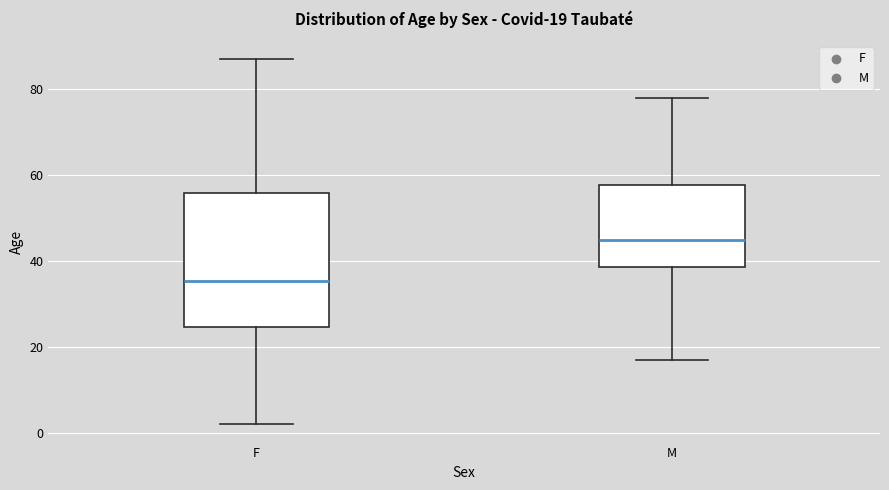

Comparing the boxes themselves (not the whiskers), which one is the tallest?

F